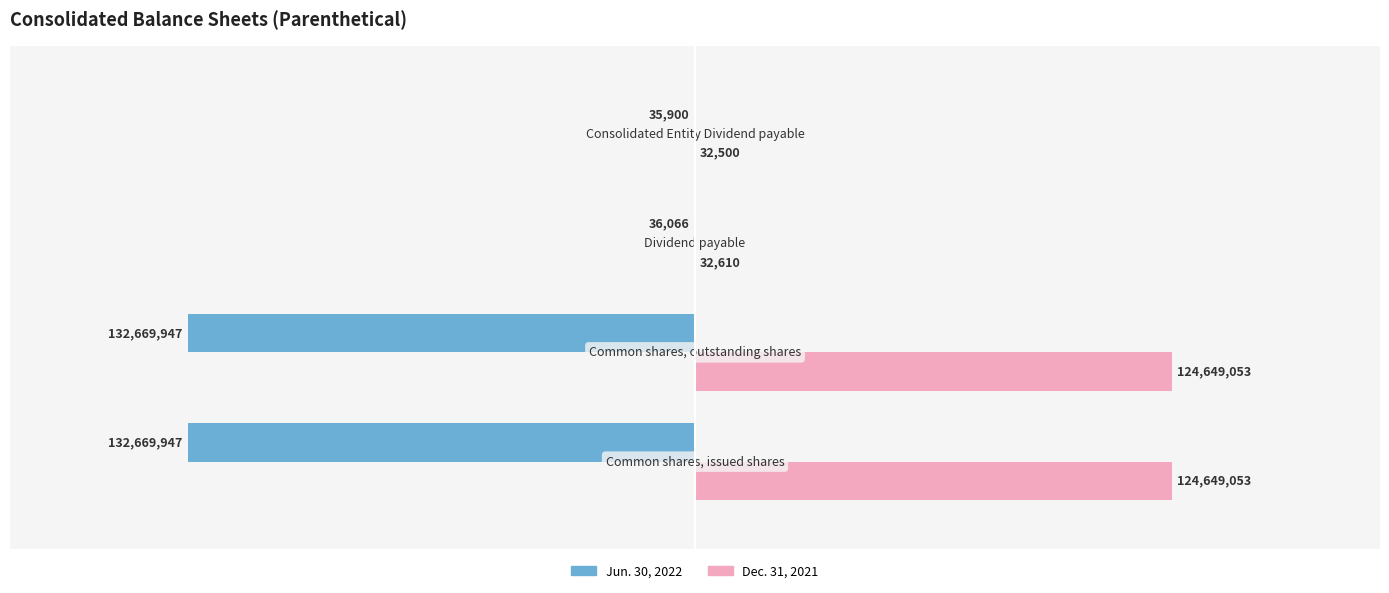

What is the highest value of the Jun. 30, 2022 series?

-35900